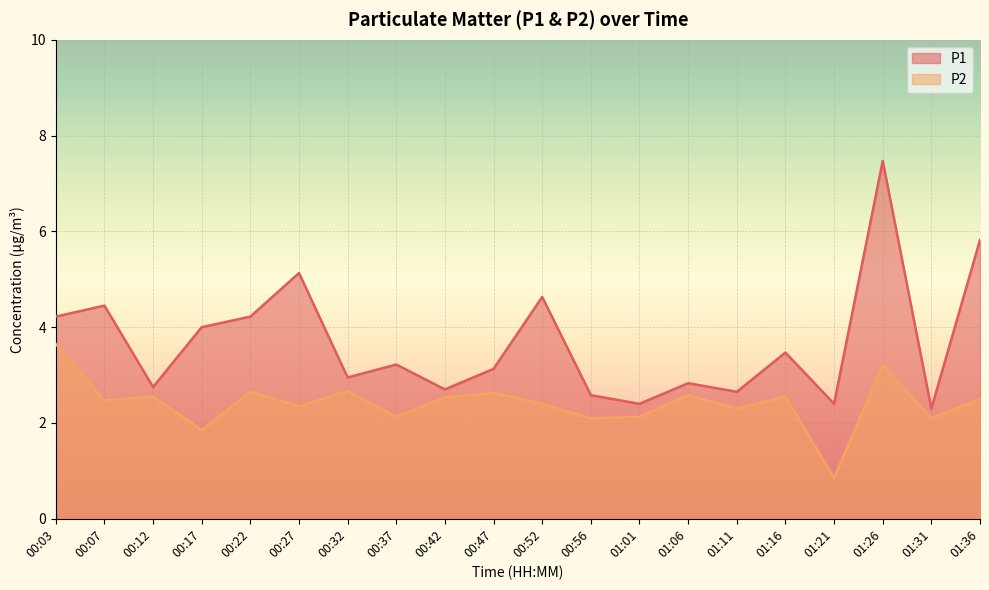

Where is P2 nearest to the value 2?

00:56